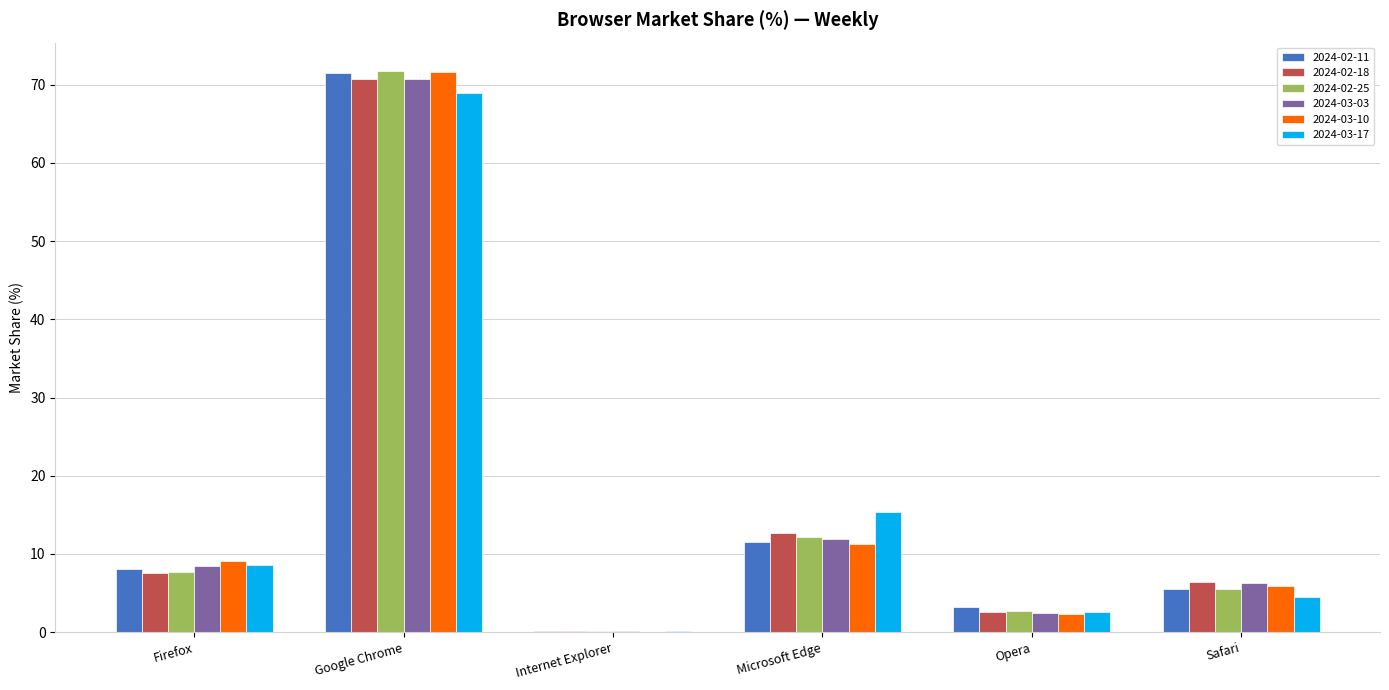

Which series has the largest range (max minus min)?

2024-02-25